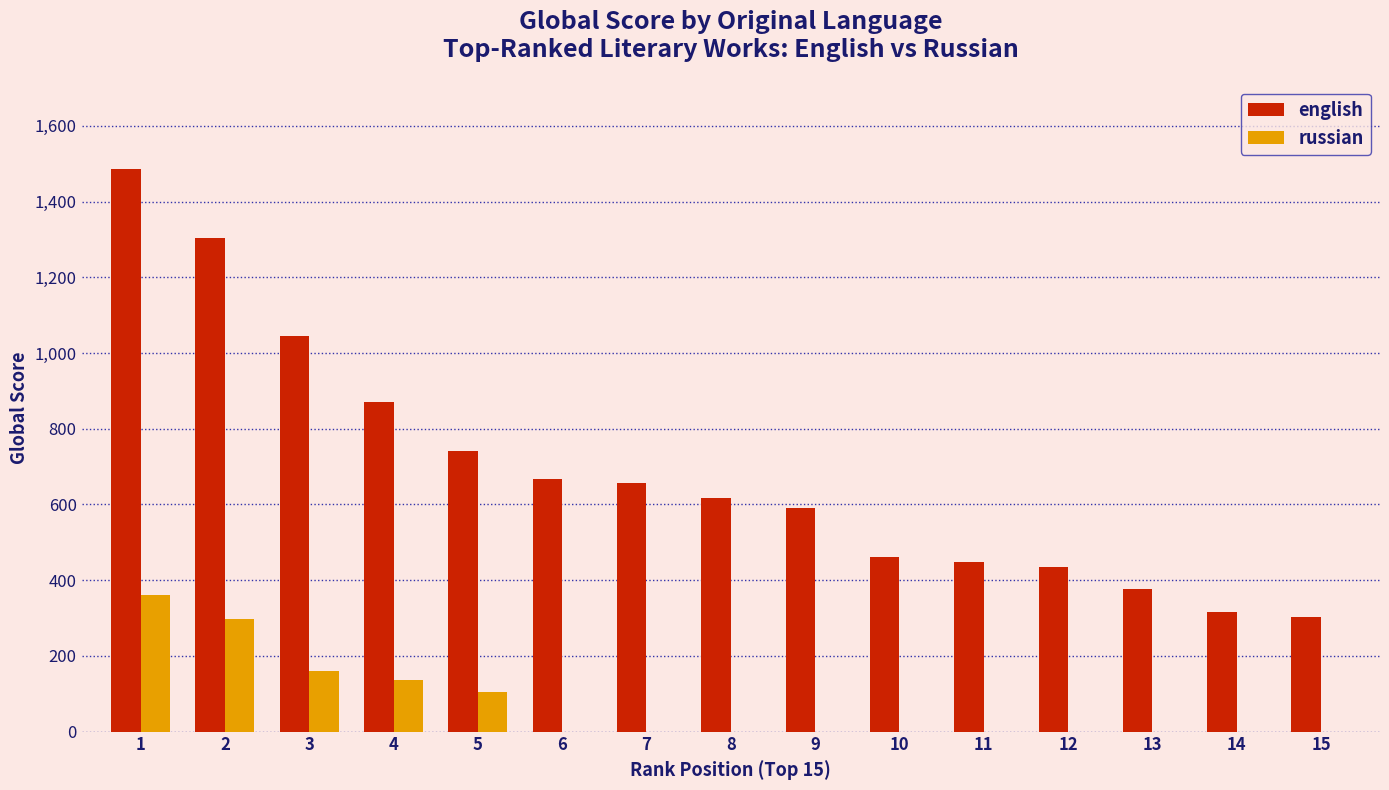

At which label is russian closest to 180?

3